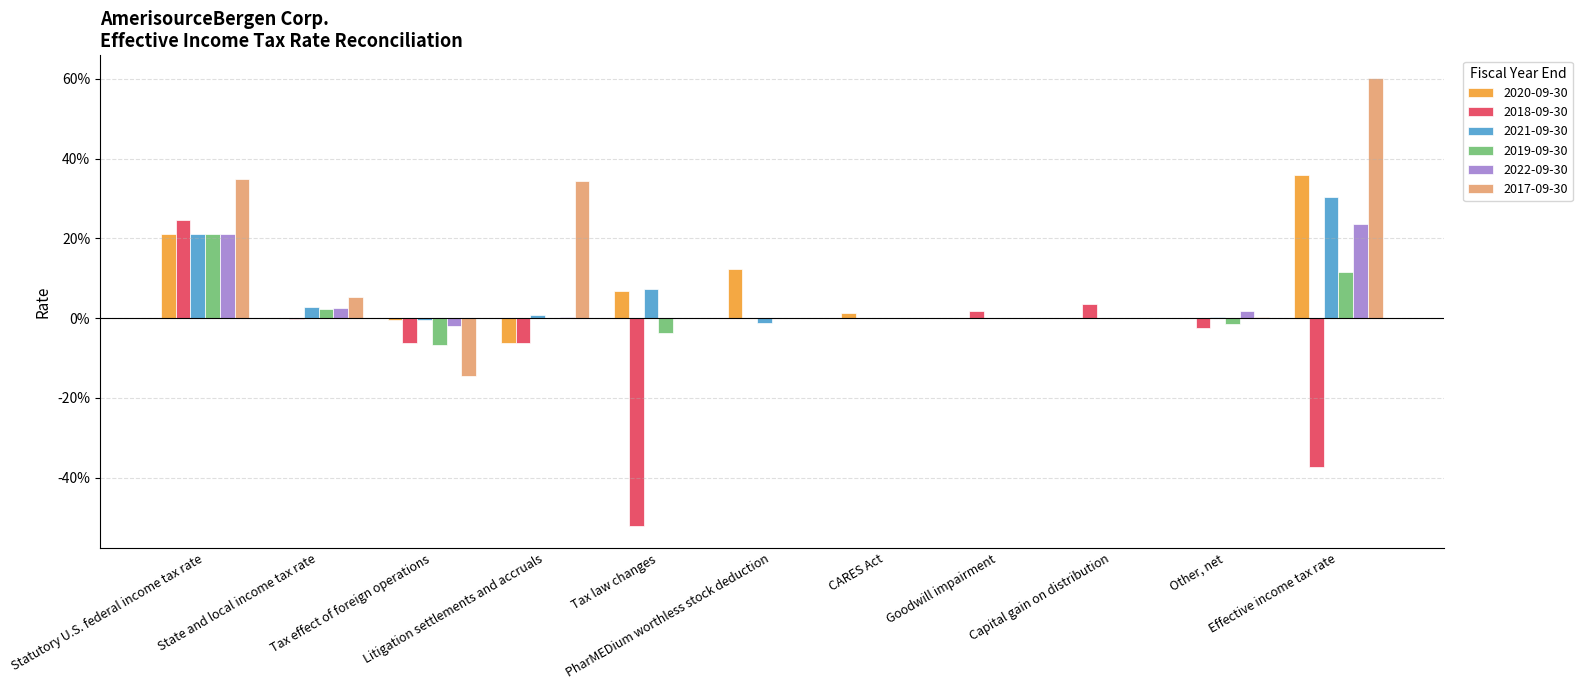

What are all the series names shown in the legend?

2020-09-30, 2018-09-30, 2021-09-30, 2019-09-30, 2022-09-30, 2017-09-30